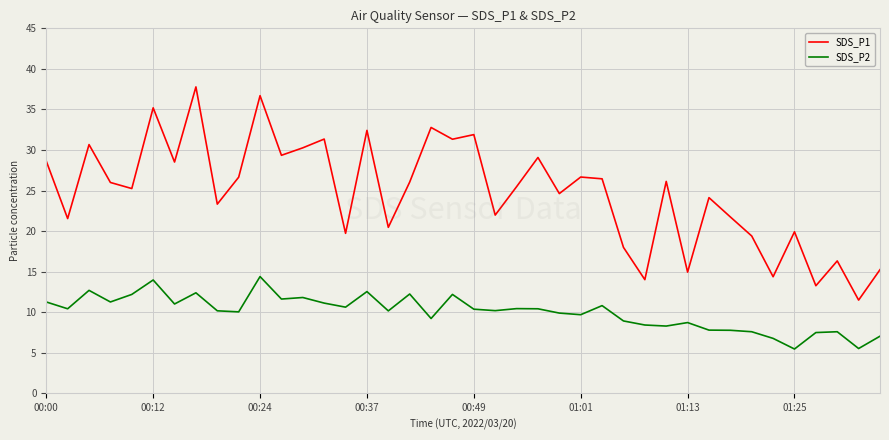

What are all the series names shown in the legend?

SDS_P1, SDS_P2